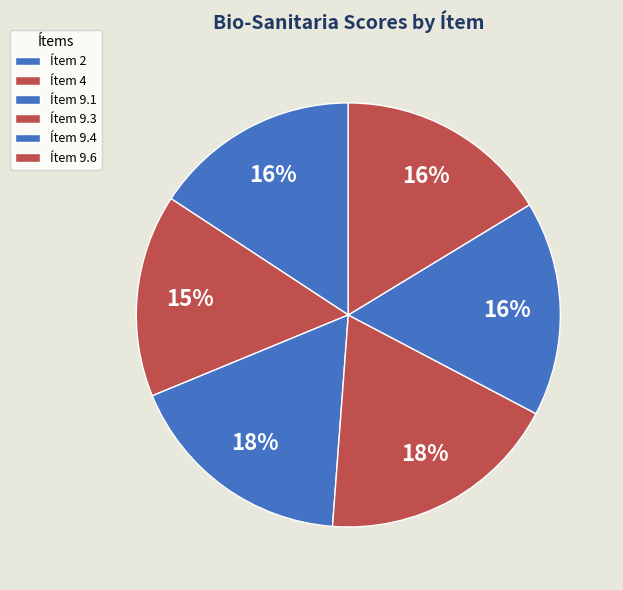

What is the largest slice in the pie chart?

Ítem 9.3